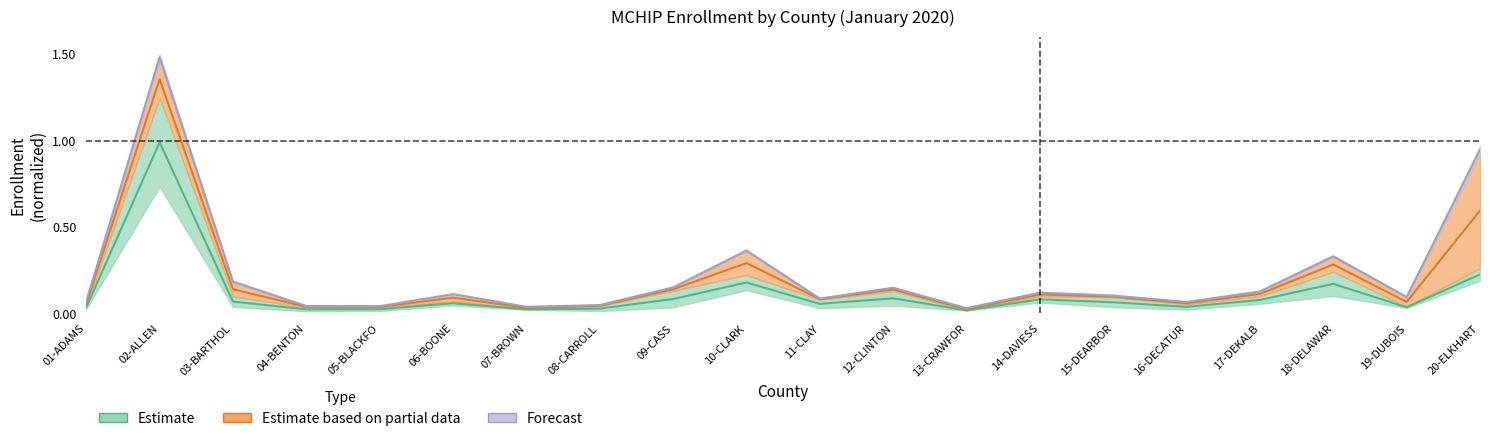

What are all the series names shown in the legend?

Estimate, Estimate based on partial data, Forecast